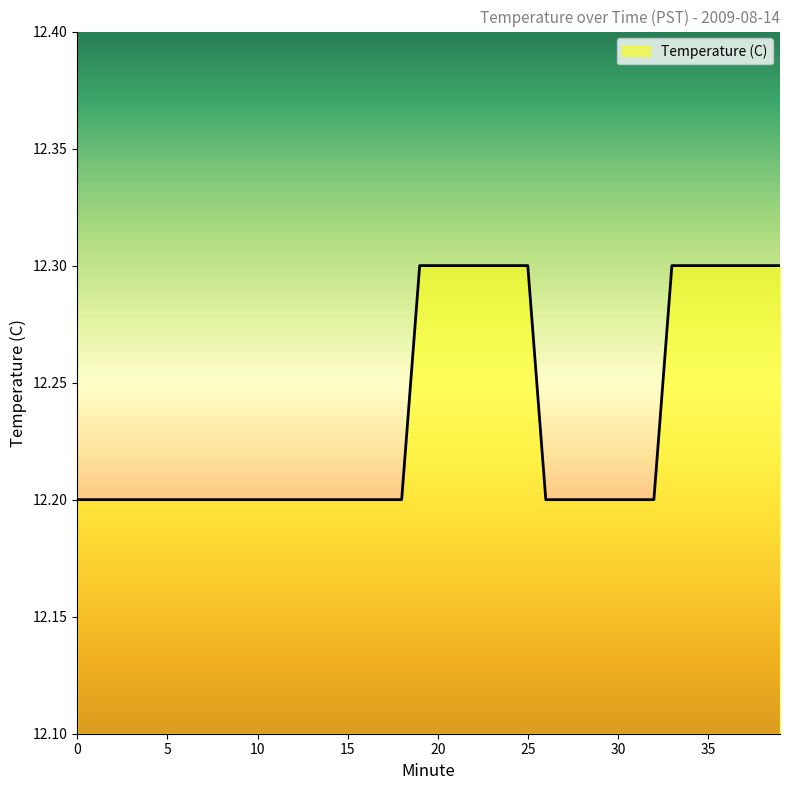

What is the smallest value displayed?

12.2